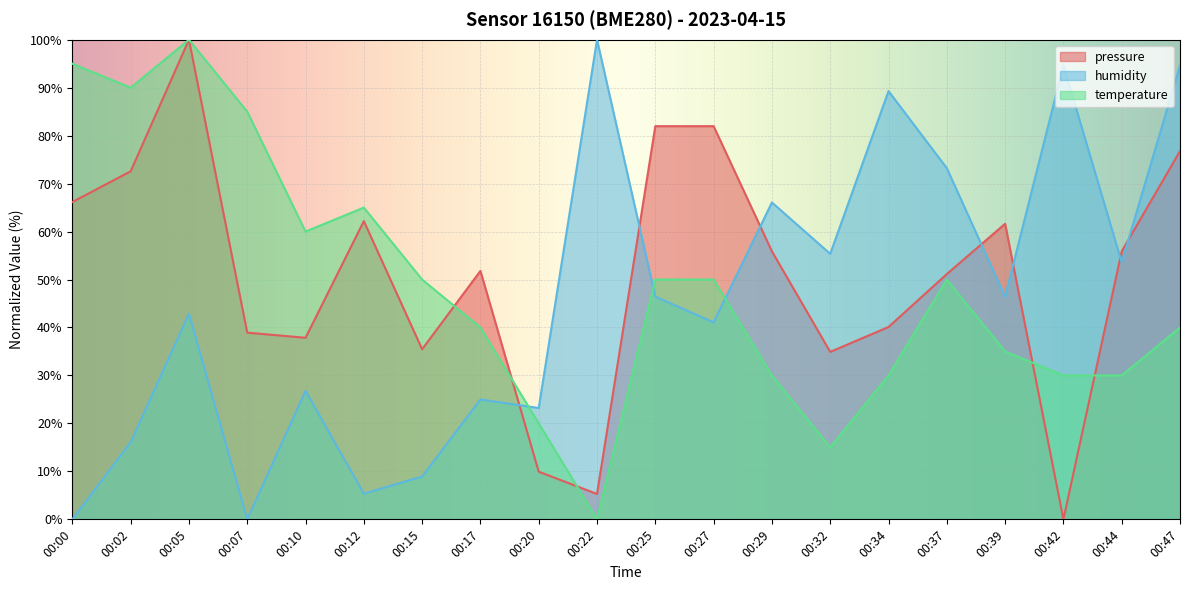

Between which two adjacent categories do humidity and temperature first intersect?

00:17 and 00:20